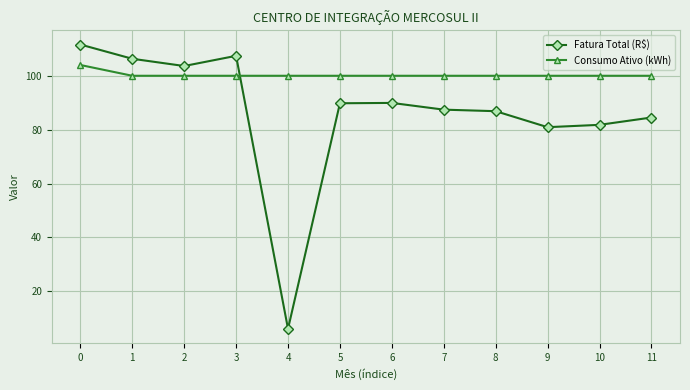

What is the spread (max minus min) of values at 2?

3.6